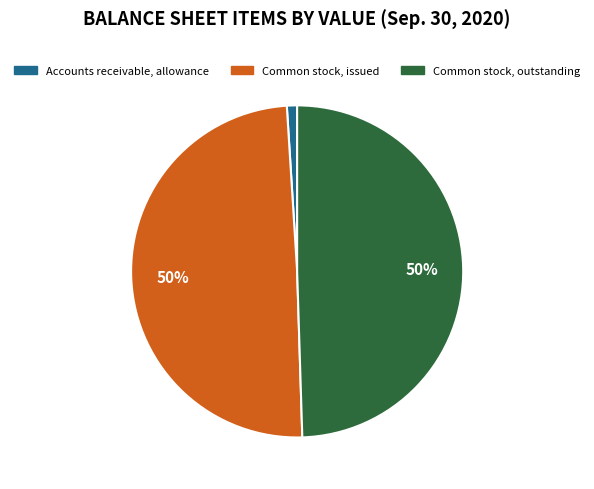

To the nearest percent, what percentage of the pie is Accounts receivable, allowance?

1%